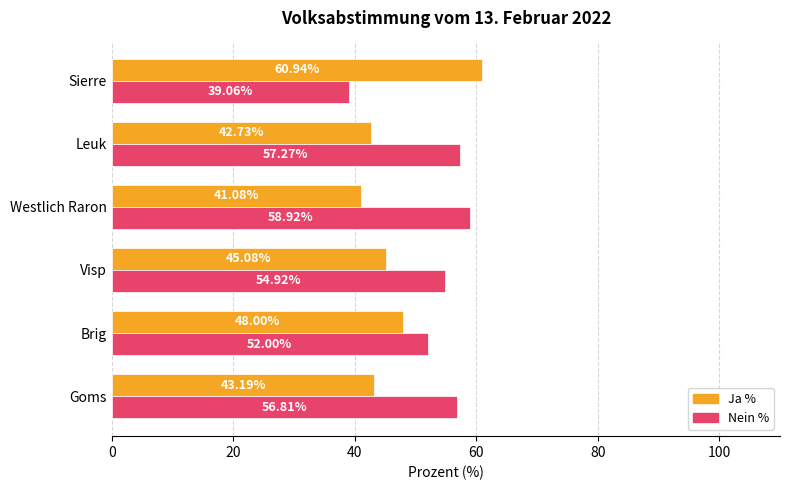

What is the difference between the highest and lowest values at Visp?

9.8